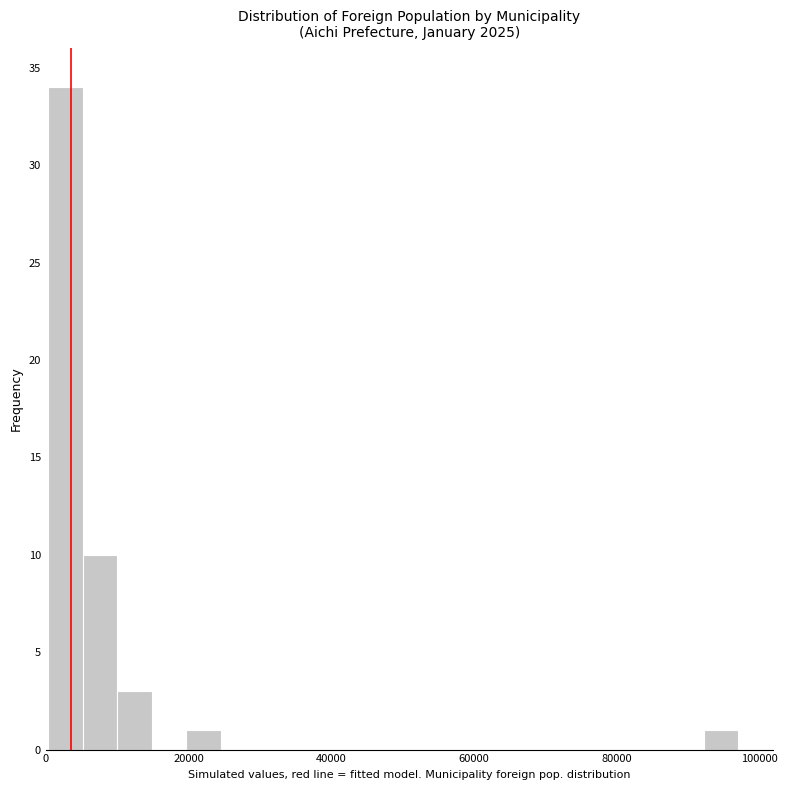

Around what value on the x-axis is the tallest bar? Give the approximate position of its centre, as read against the axis.

2000